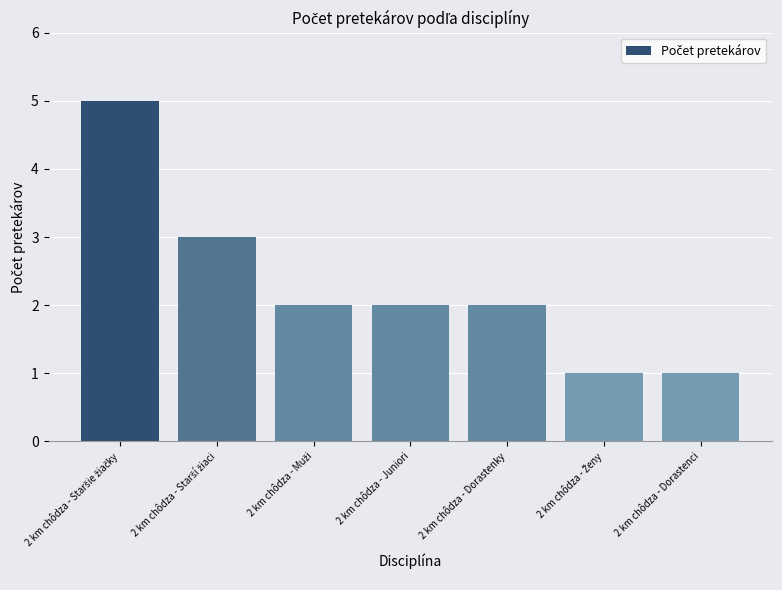

What is the label of the 5th bar from the left?

2 km chôdza - Dorastenky